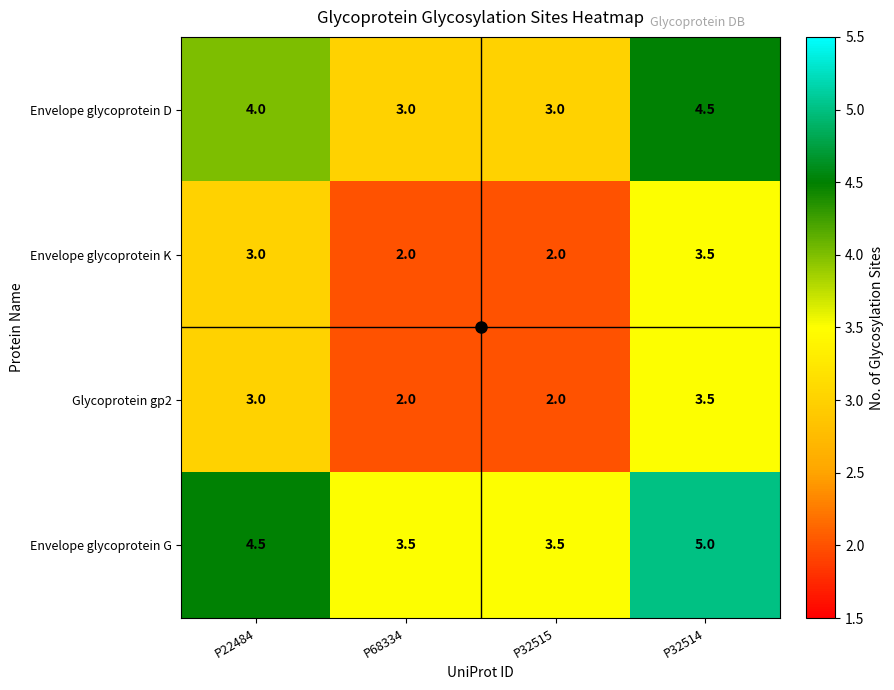

Count the Envelope glycoprotein G values in the range 3 to 5.

4